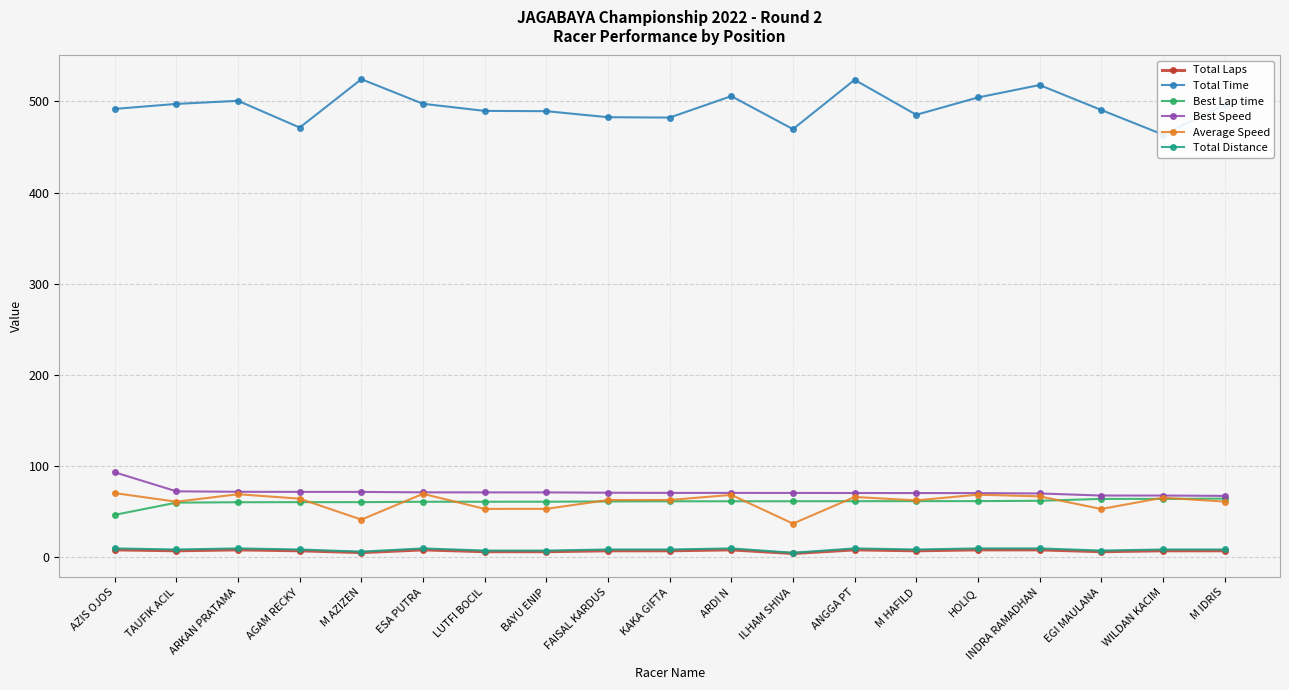

Where is Total Laps nearest to the value 6?

LUTFI BOCIL